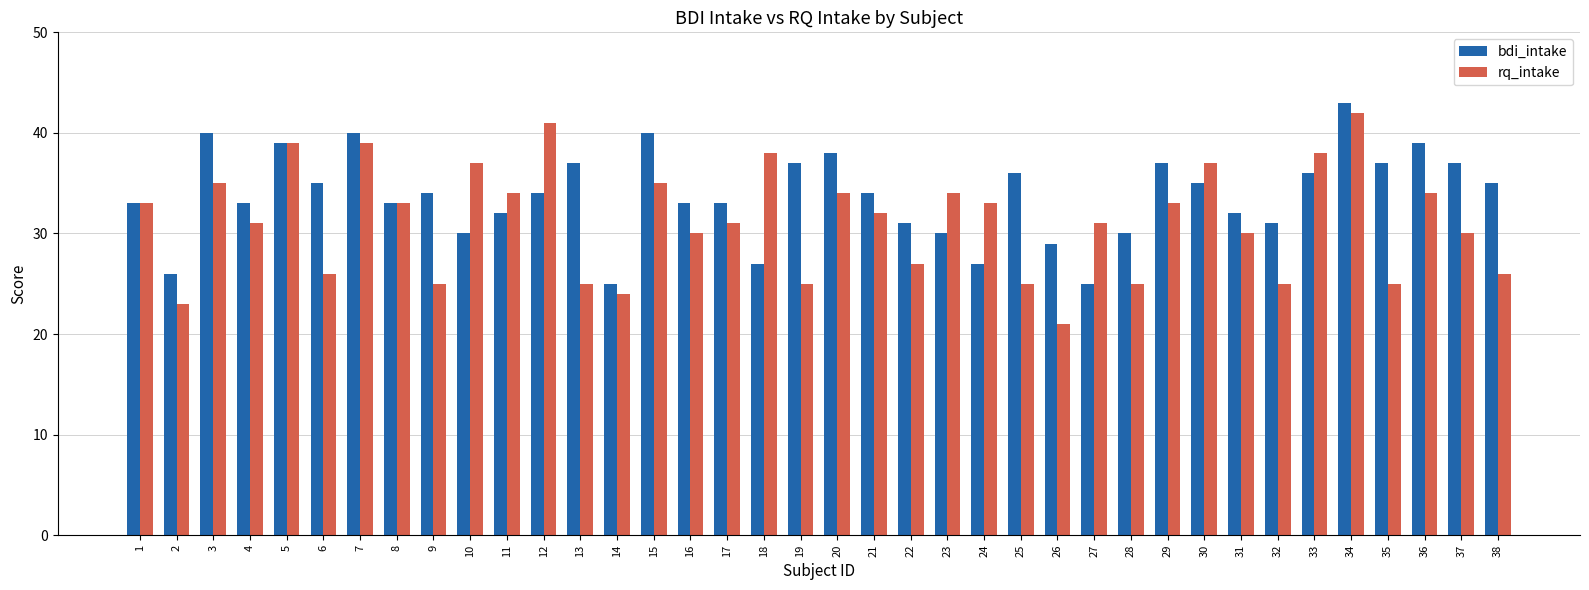

Rank the series by their maximum value, from highest to lowest.

bdi_intake, rq_intake